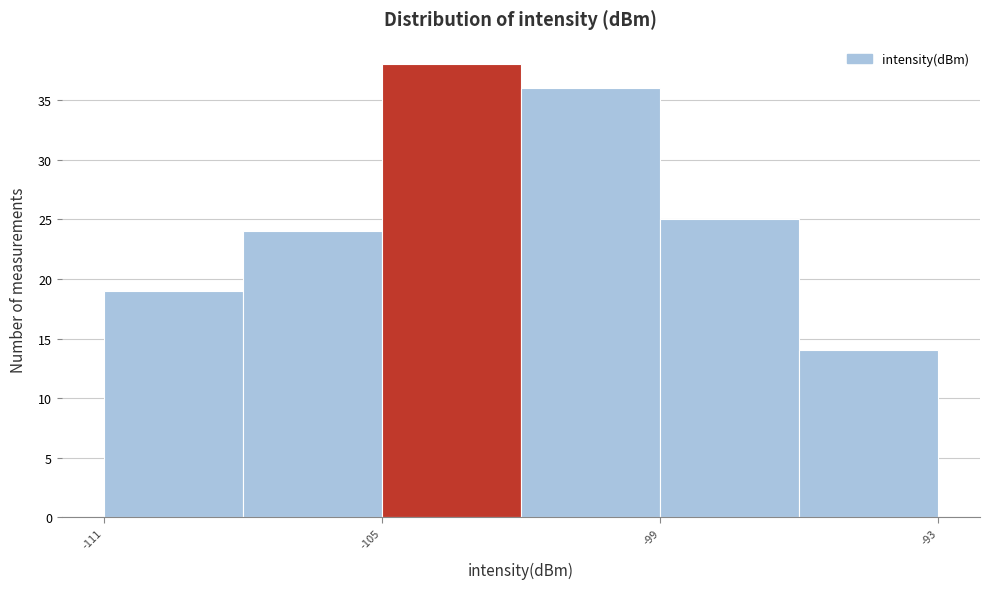

Read against the x-axis, roughly where is the centre of the tallest bar?

-103